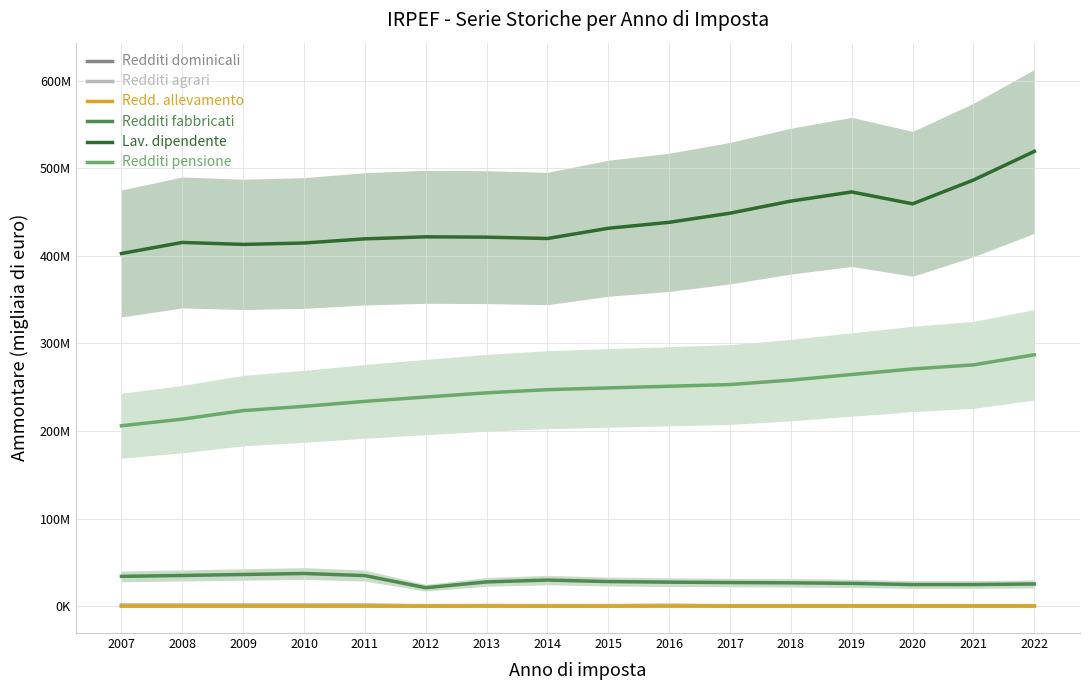

Read the Redd. allevamento value at 2022.

255244.0